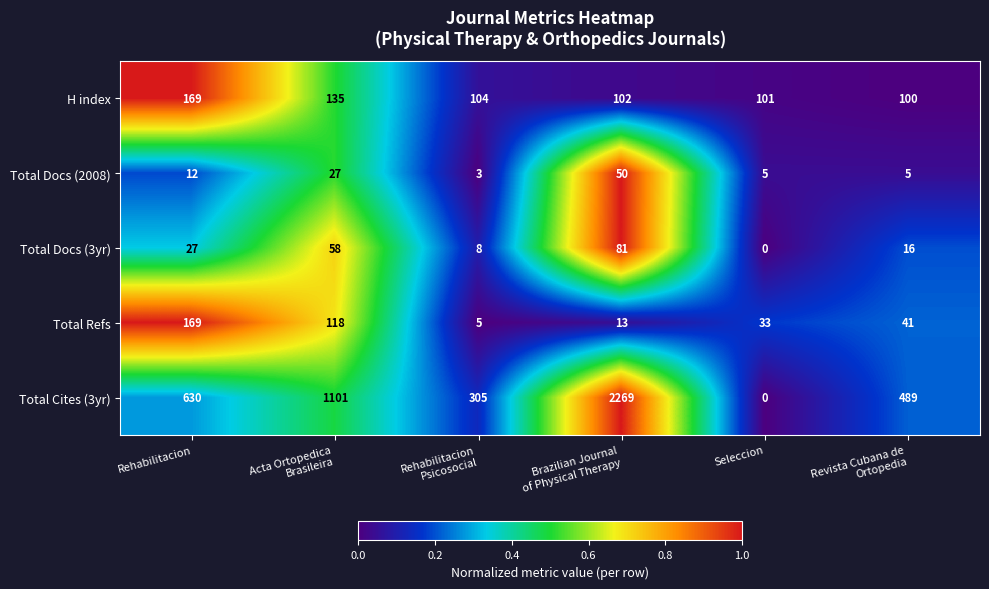

How many categories are shown in the chart?

6